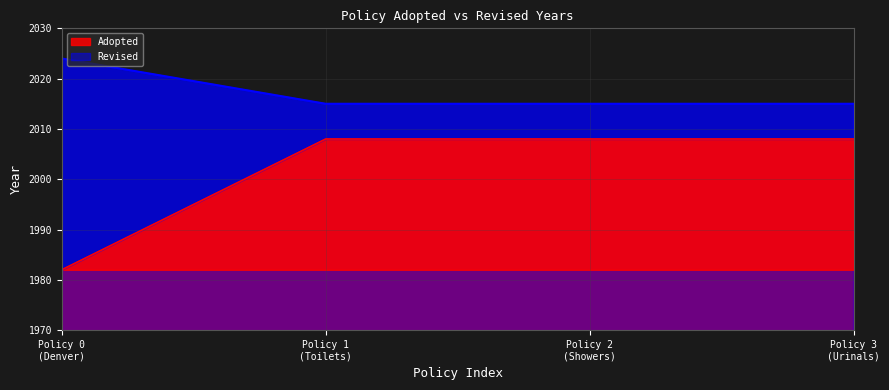

Rank the series at Policy 1 (Toilets) from lowest to highest value.

Adopted, Revised